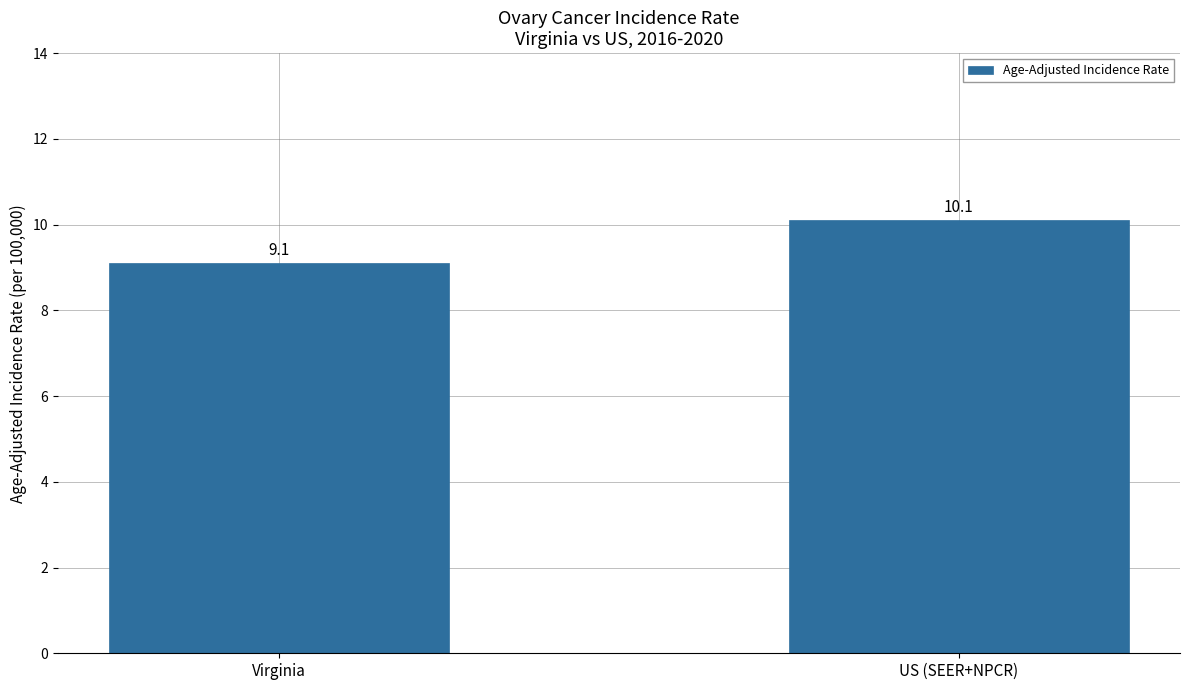

What is the sum of the values at Virginia and US (SEER+NPCR)?

19.2